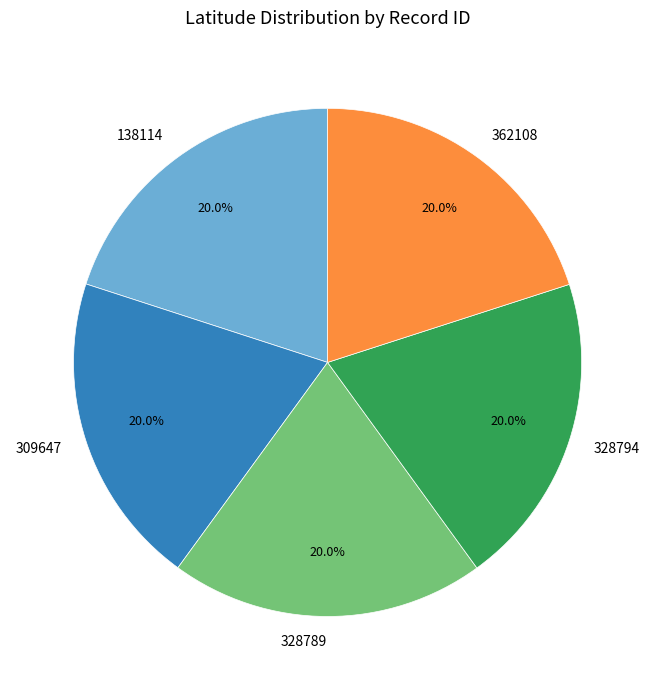

What percentage is the 362108 slice, to the nearest percent?

20%